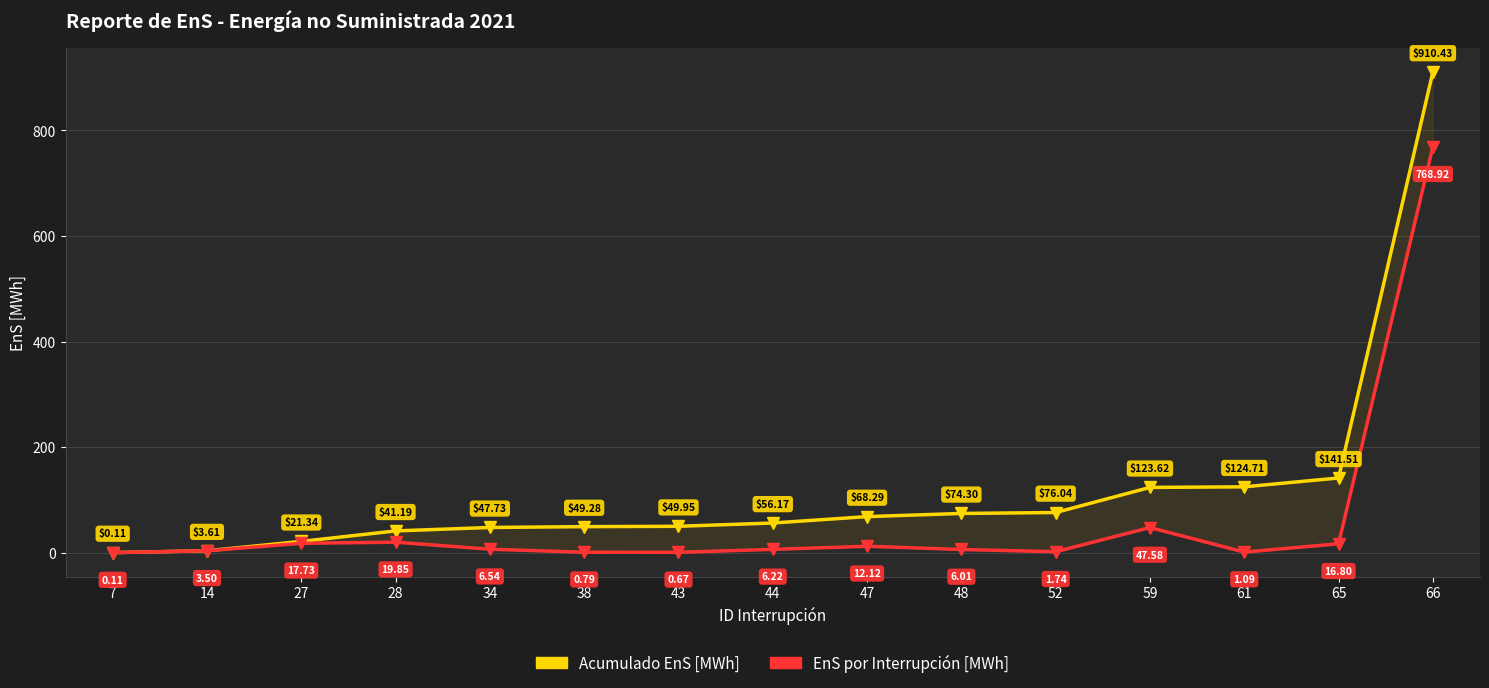

Rank the series at 14 from lowest to highest value.

EnS por Interrupción [MWh], Acumulado EnS [MWh]